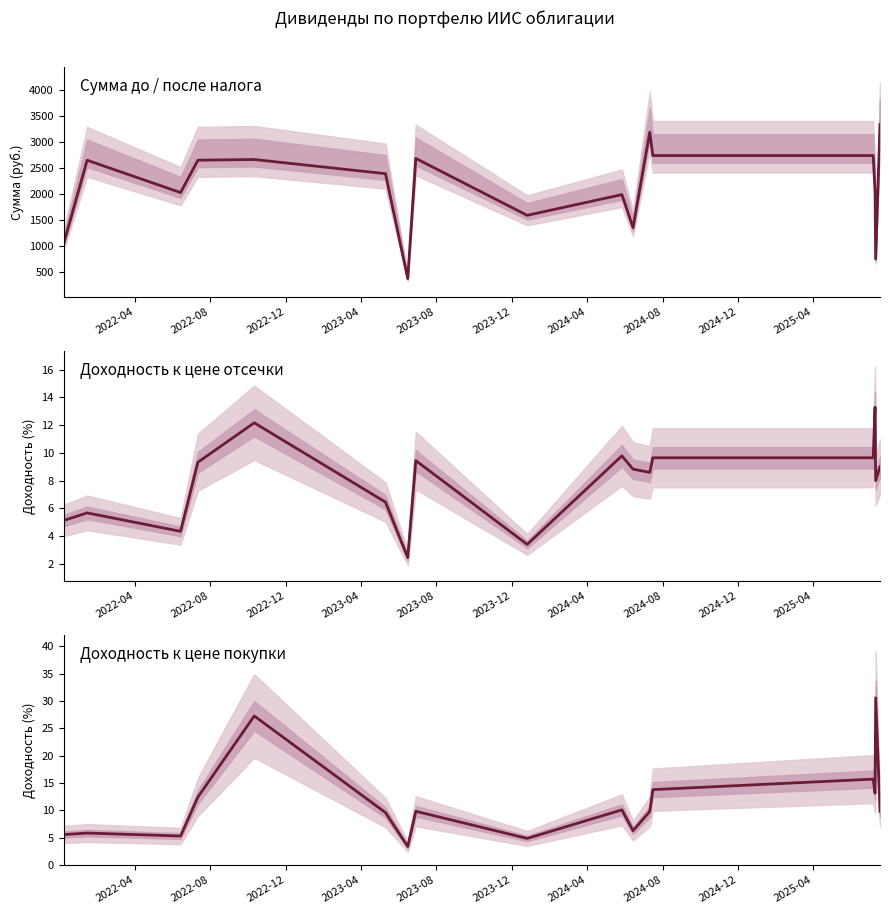

What is the highest value of the Сумма до / после налога series?

3334.4